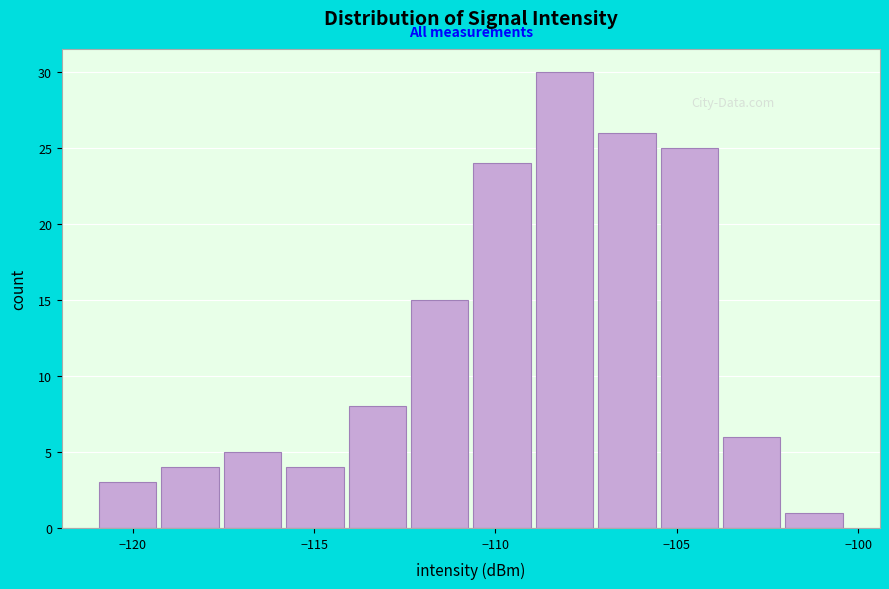

Read against the x-axis, roughly where is the centre of the tallest bar?

-108.0